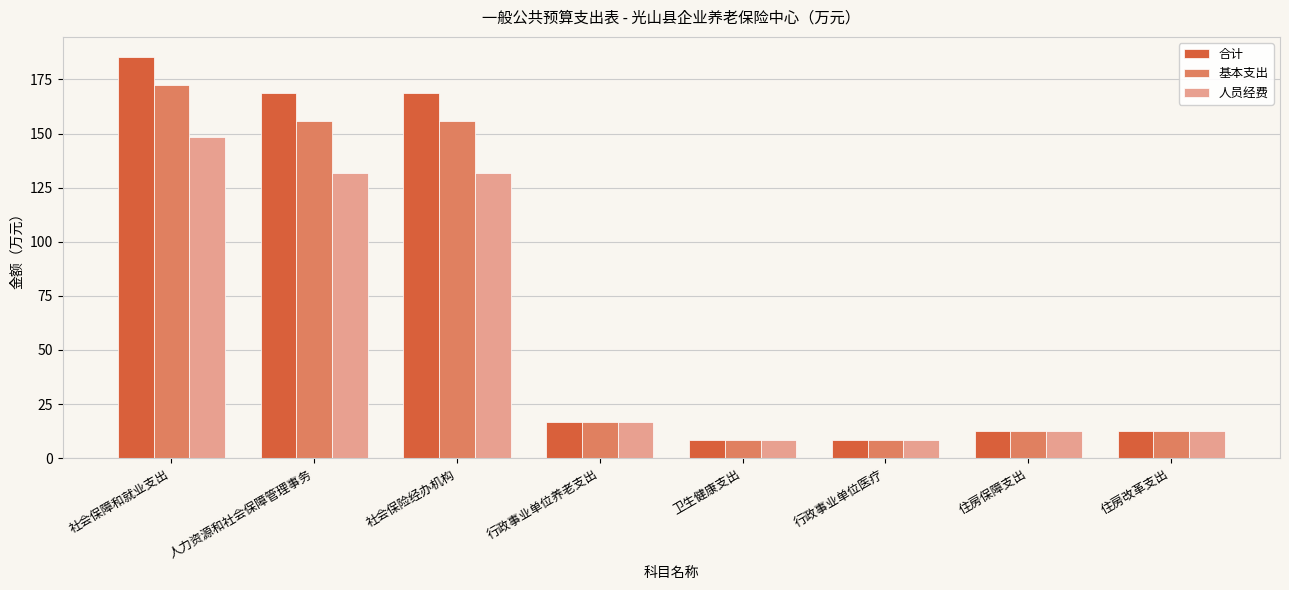

What is the label of the 5th bar from the left?

卫生健康支出